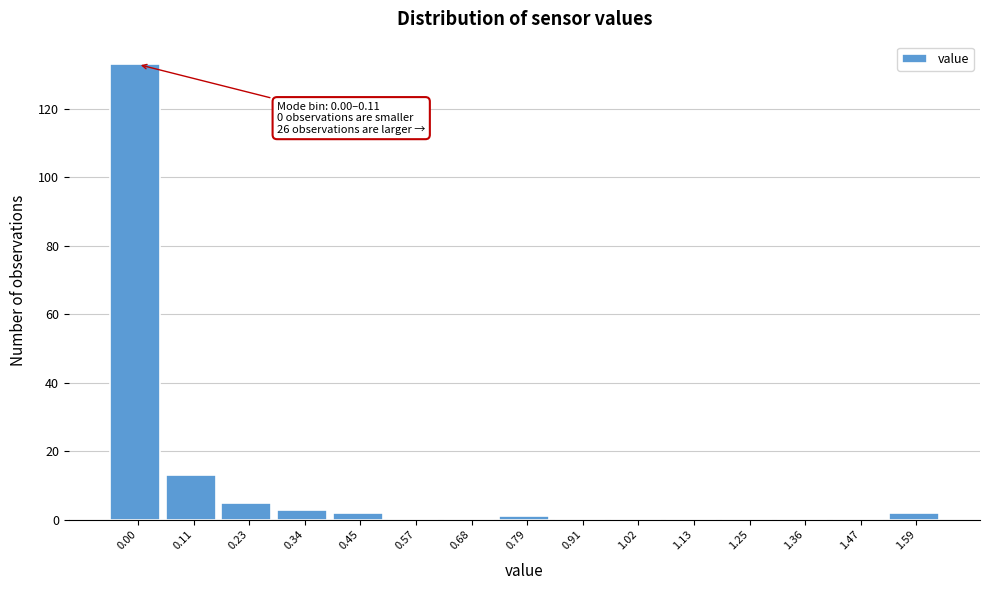

Reading left to right, extract all data points from this chart.

0.00=133	0.11=13	0.23=5	0.34=3	0.45=2	0.57=0	0.68=0	0.79=1	0.91=0	1.02=0	1.13=0	1.25=0	1.36=0	1.47=0	1.59=2